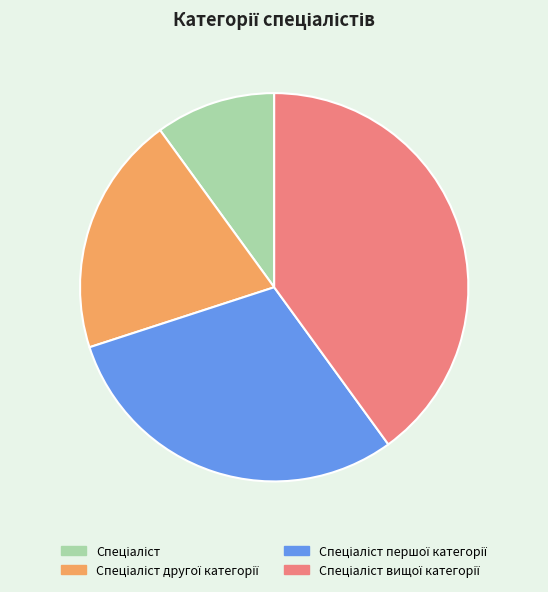

How many slices are in this pie chart?

4